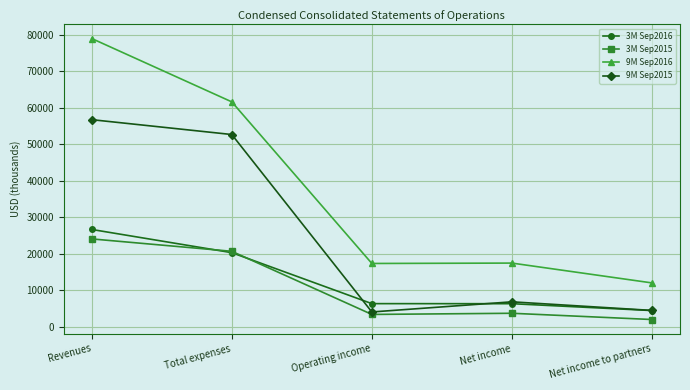

True or false: 9M Sep2016 and 9M Sep2015 cross at least once.

False